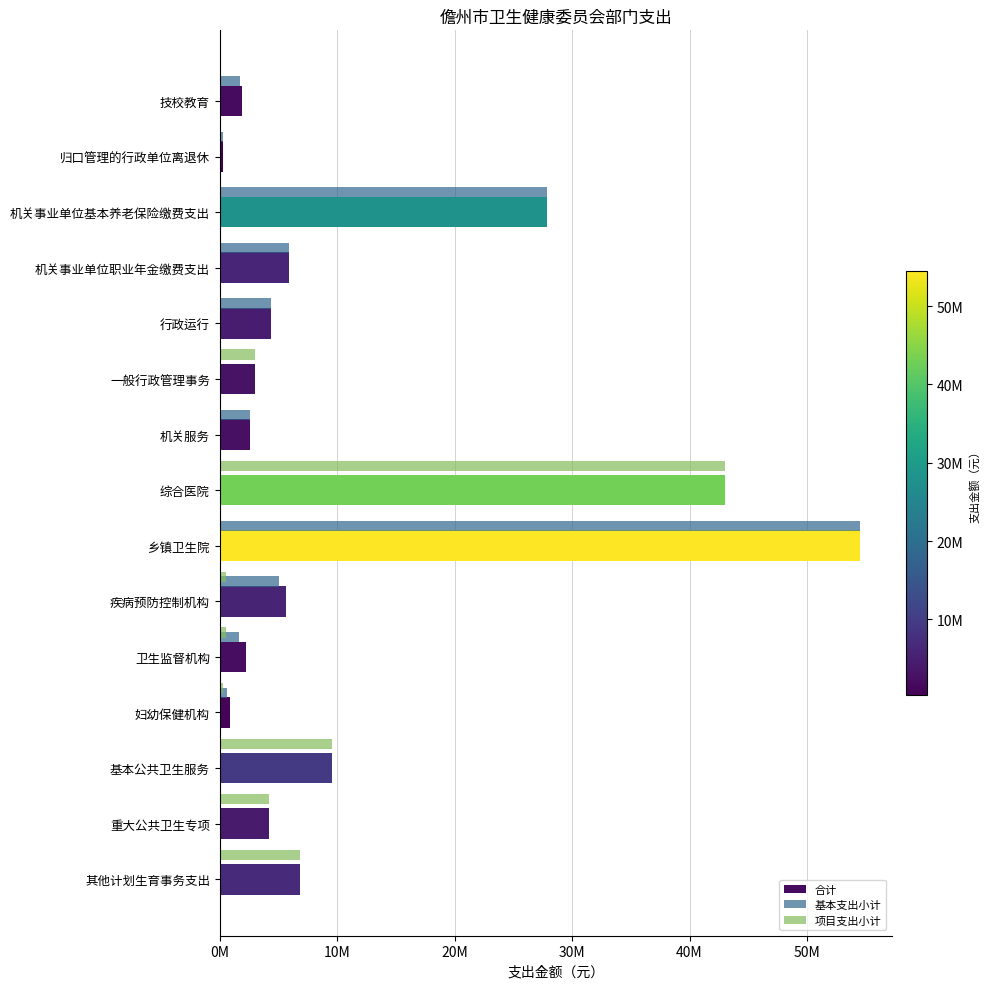

What are all the series names shown in the legend?

合计, 基本支出小计, 项目支出小计